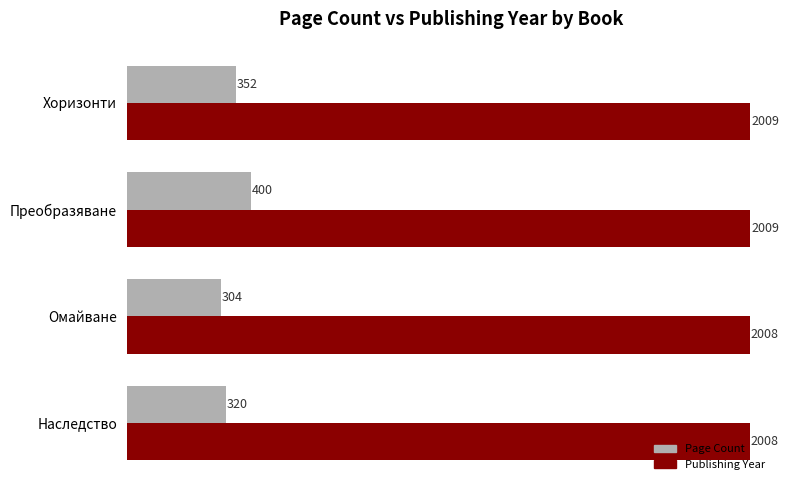

Where is Page Count nearest to the value 352?

Хоризонти